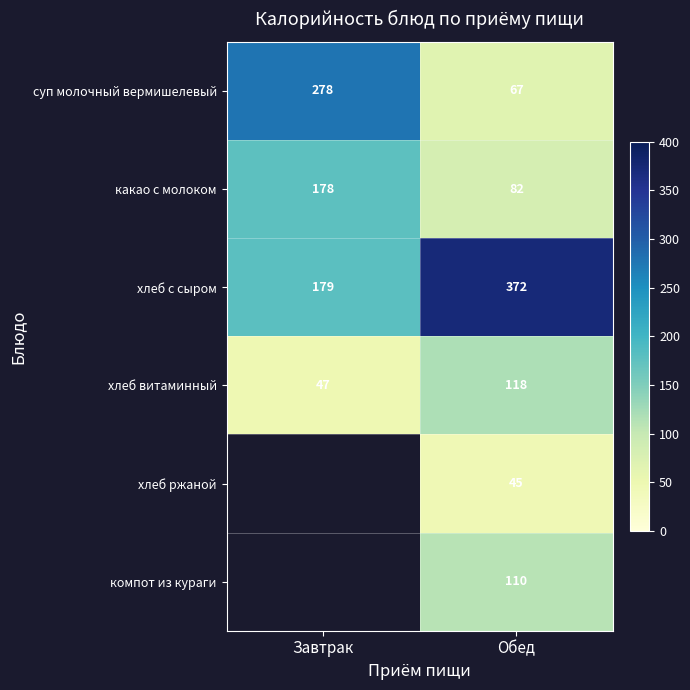

True or false: хлеб ржаной has a value of 58.8 at Обед.

False